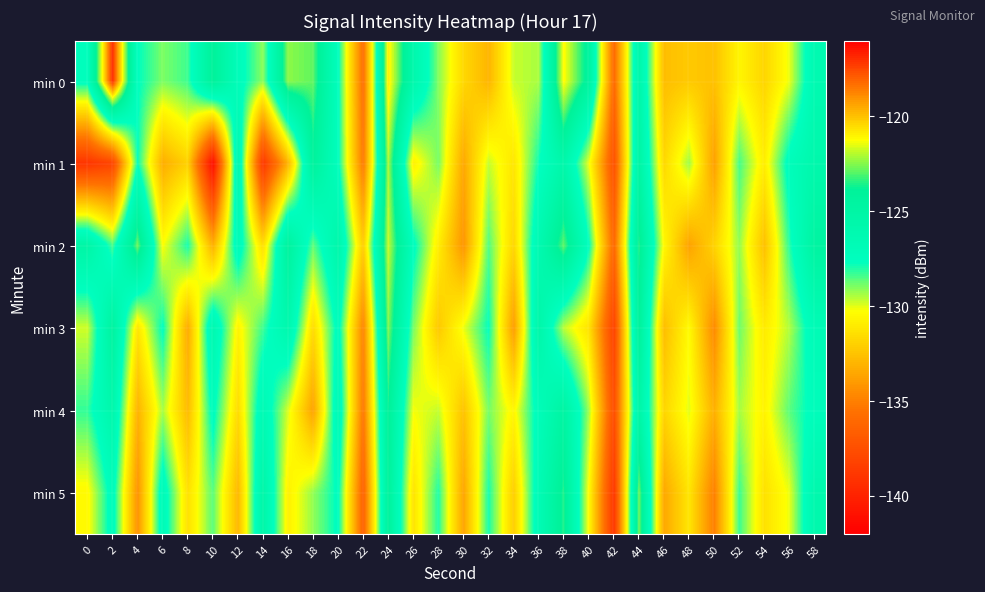

Reading left to right, extract all data points from this chart.

min 0: 0=-127.4	2=-116.9	4=-127.6	6=-129.0	8=-128.3	10=-124.0	12=-127.1	14=-129.1	16=-122.4	18=-122.9	20=-127.5	22=-135.7	24=-120.9	26=-125.8	28=-129.0	30=-131.7	32=-133.0	34=-129.7	36=-129.4	38=-121.1	40=-124.4	42=-136.0	44=-125.5	46=-132.7	48=-132.2	50=-132.6	52=-130.6	54=-131.8	56=-130.1	58=-126.3
min 1: 0=-139.0	2=-138.1	4=-127.7	6=-133.3	8=-131.9	10=-141.2	12=-125.9	14=-138.8	16=-133.0	18=-124.2	20=-127.5	22=-135.2	24=-122.1	26=-130.8	28=-128.9	30=-133.5	32=-129.7	34=-131.2	36=-127.8	38=-125.6	40=-130.1	42=-137.4	44=-124.9	46=-131.7	48=-129.3	50=-133.8	52=-128.4	54=-130.9	56=-127.2	58=-125.8
min 2: 0=-125.1	2=-128.4	4=-122.7	6=-130.3	8=-127.9	10=-133.2	12=-126.8	14=-131.5	16=-124.3	18=-128.7	20=-125.6	22=-132.1	24=-121.8	26=-127.4	28=-130.9	30=-134.2	32=-128.5	34=-131.8	36=-126.3	38=-122.9	40=-127.6	42=-136.1	44=-123.4	46=-130.5	48=-133.7	50=-131.9	52=-129.2	54=-132.6	56=-128.1	58=-124.7
min 3: 0=-129.8	2=-124.5	4=-131.2	6=-127.6	8=-133.4	10=-126.1	12=-130.7	14=-128.3	16=-125.9	18=-131.6	20=-127.2	22=-134.8	24=-122.5	26=-128.9	28=-132.3	30=-130.1	32=-127.7	34=-133.9	36=-125.4	38=-129.6	40=-131.3	42=-138.2	44=-124.0	46=-132.7	48=-130.4	50=-134.6	52=-128.8	54=-131.0	56=-129.5	58=-126.8
min 4: 0=-128.2	2=-125.7	4=-133.1	6=-129.4	8=-132.8	10=-127.3	12=-131.6	14=-126.5	16=-129.9	18=-133.7	20=-126.4	22=-135.3	24=-123.8	26=-130.2	28=-129.7	30=-132.5	32=-128.9	34=-130.6	36=-127.1	38=-124.8	40=-129.3	42=-137.6	44=-125.2	46=-131.8	48=-130.0	50=-133.2	52=-129.4	54=-130.7	56=-128.6	58=-127.3
min 5: 0=-130.5	2=-127.1	4=-134.3	6=-126.8	8=-131.4	10=-128.6	12=-132.9	14=-125.3	16=-130.8	18=-129.2	20=-127.5	22=-136.4	24=-124.1	26=-131.3	28=-128.0	30=-133.6	32=-127.9	34=-132.1	36=-126.7	38=-123.5	40=-130.4	42=-138.9	44=-122.6	46=-133.5	48=-131.2	50=-135.0	52=-128.3	54=-131.4	56=-130.1	58=-125.9